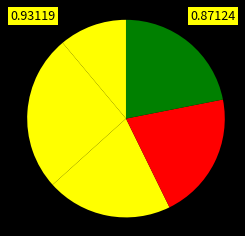

Count the number of slices in the pie.

5